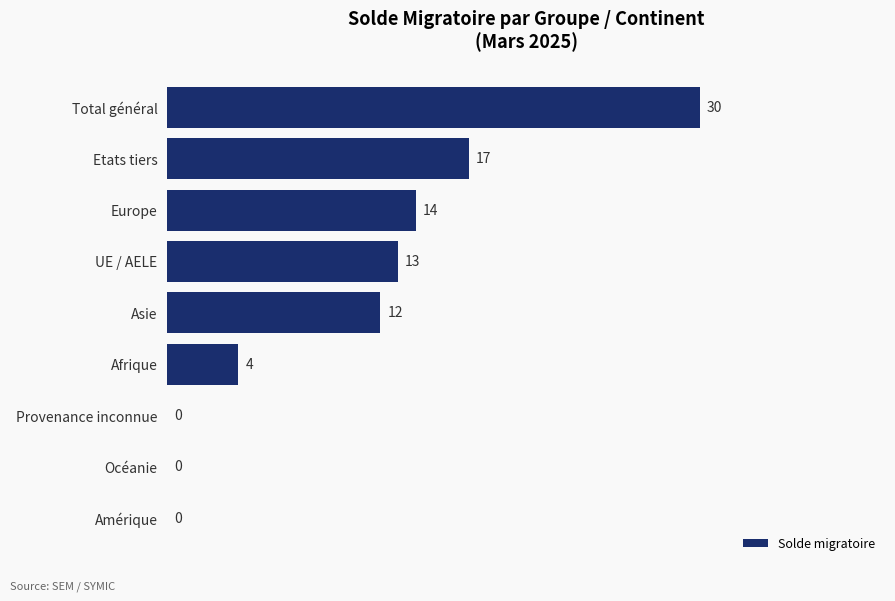

Where is the data nearest to the value 15?

Europe